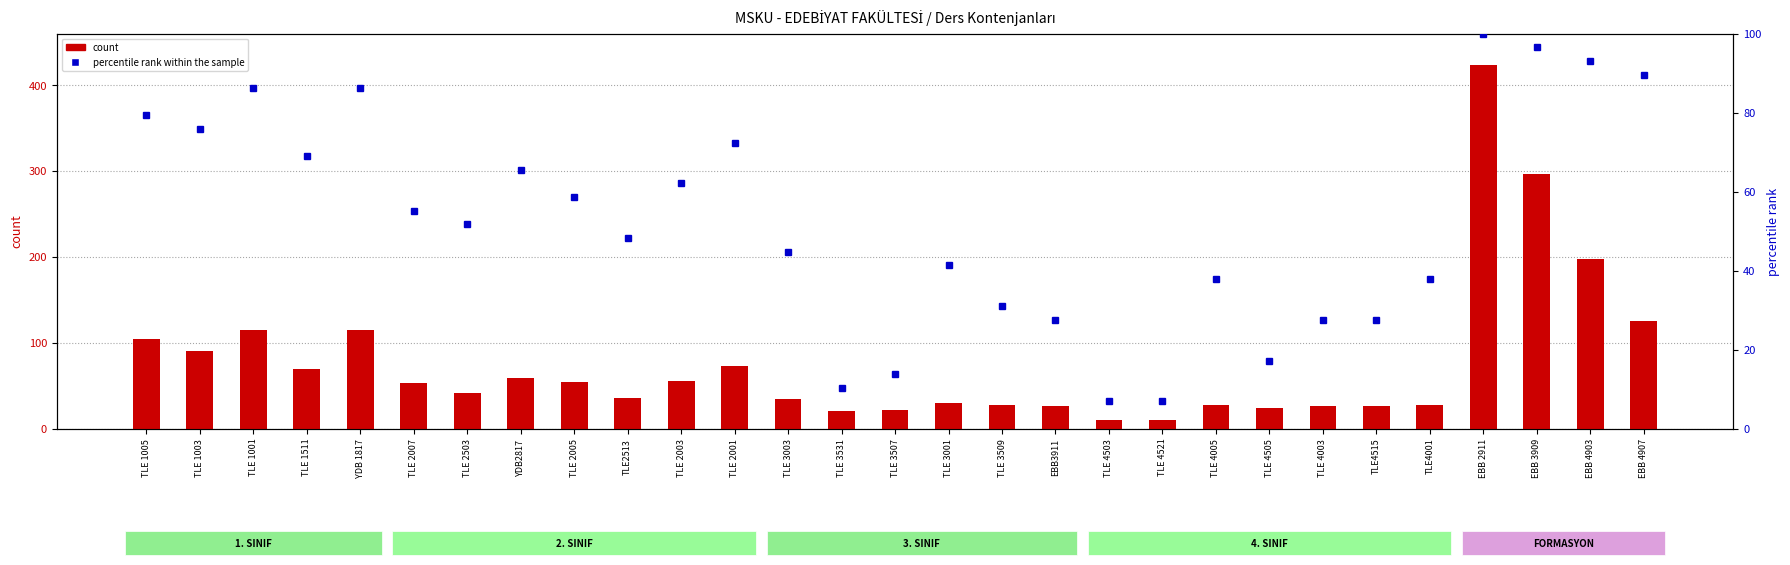

List the series in order of their overall mean, highest first.

count, percentile rank within the sample